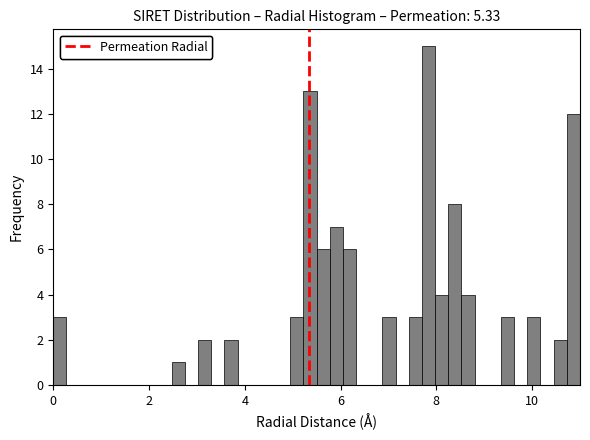

Read against the x-axis, roughly where is the centre of the tallest bar?

7.8